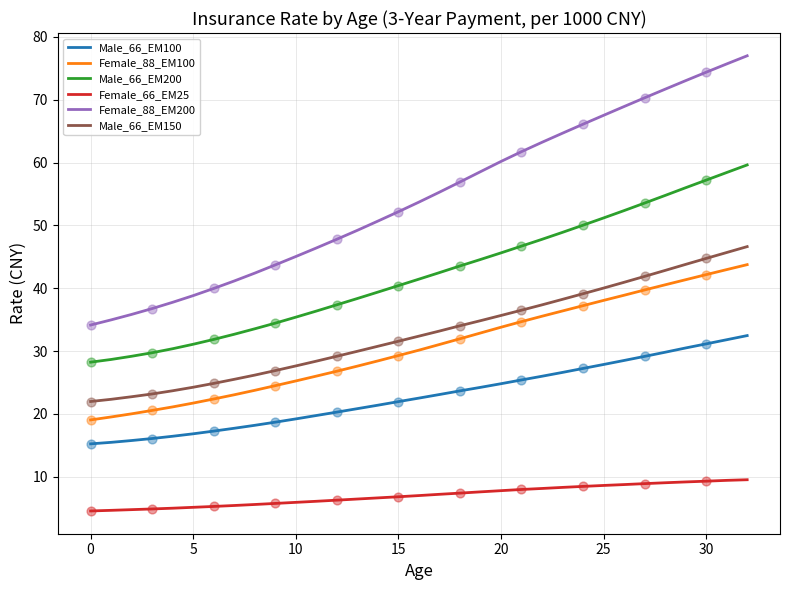

Which series has the largest range (max minus min)?

Female_88_EM200